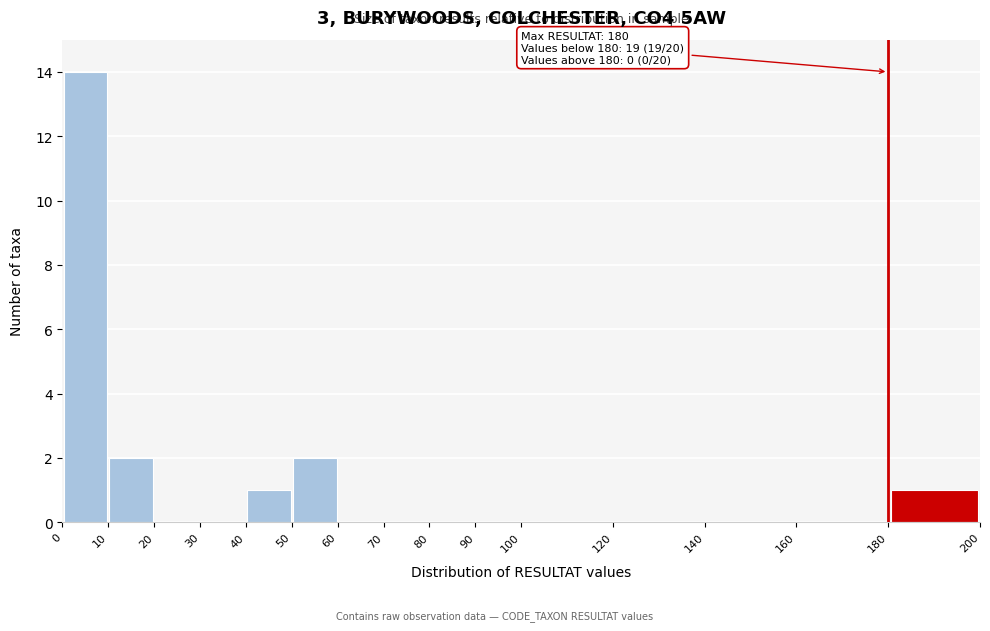

Which range on the x-axis has the tallest bar?

0 to 10